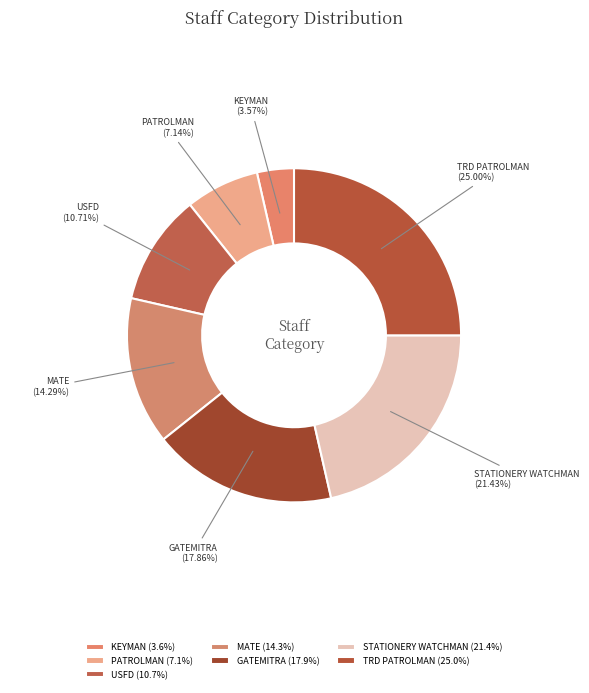

Is USFD the majority of the pie?

No